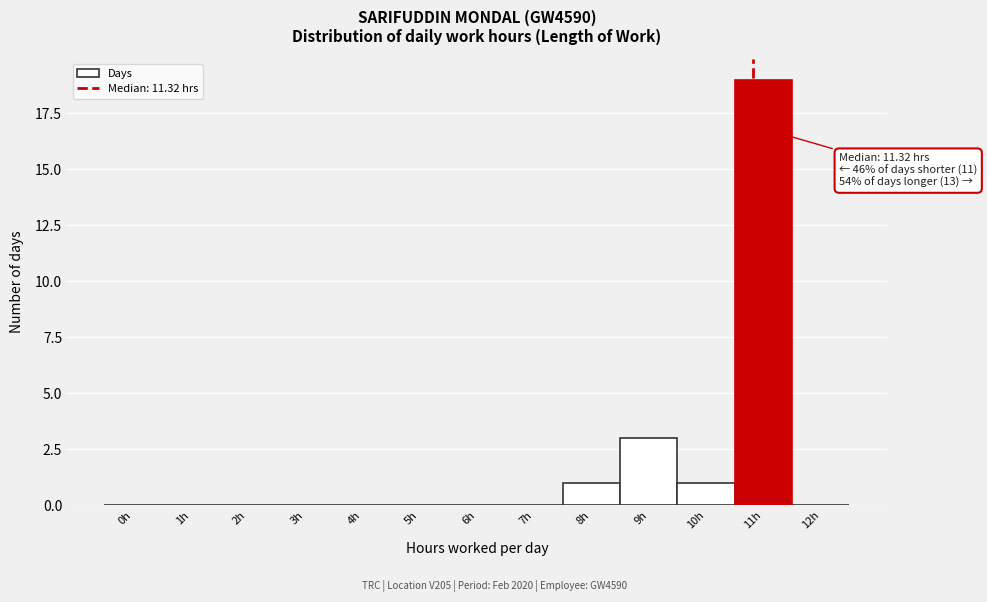

Reading left to right, transcribe all the data shown in this chart.

0h=0	1h=0	2h=0	3h=0	4h=0	5h=0	6h=0	7h=0	8h=1	9h=3	10h=1	11h=19	12h=0